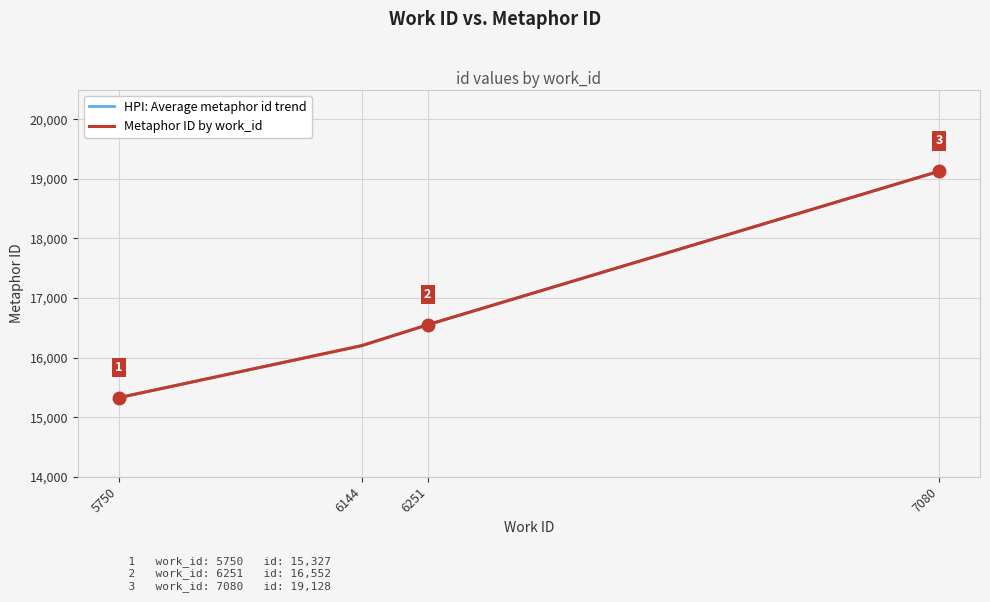

Approximately how many times larger is the value at 6144 compared to 7080?

0.8